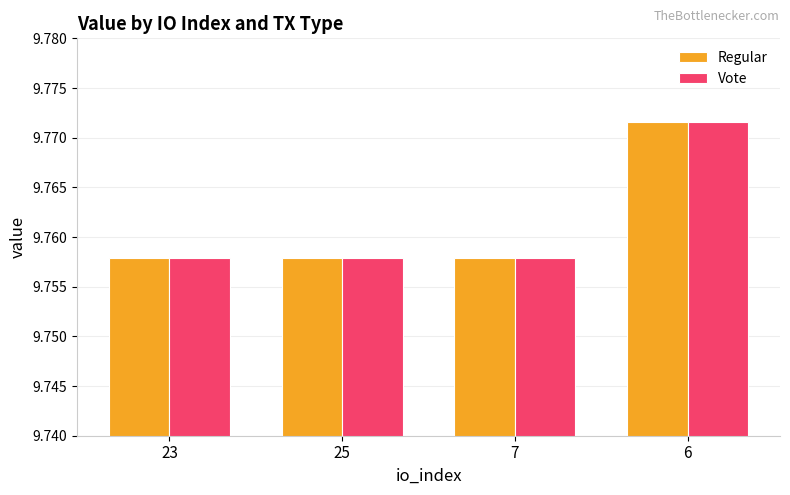

The value of Vote at 6 is 14.4. True or false?

False